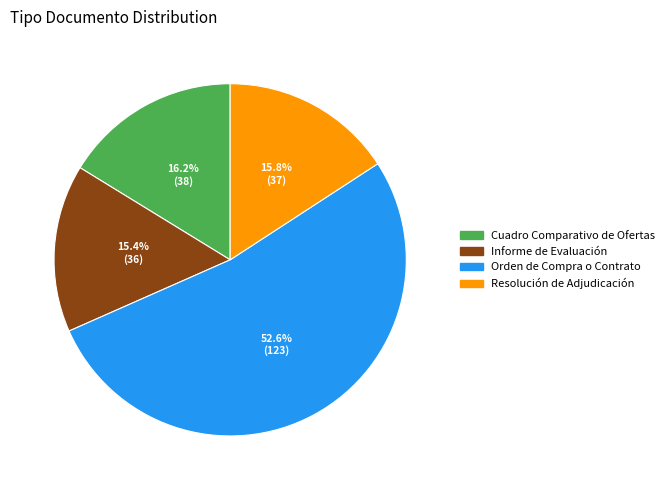

How many slices are in this pie chart?

4